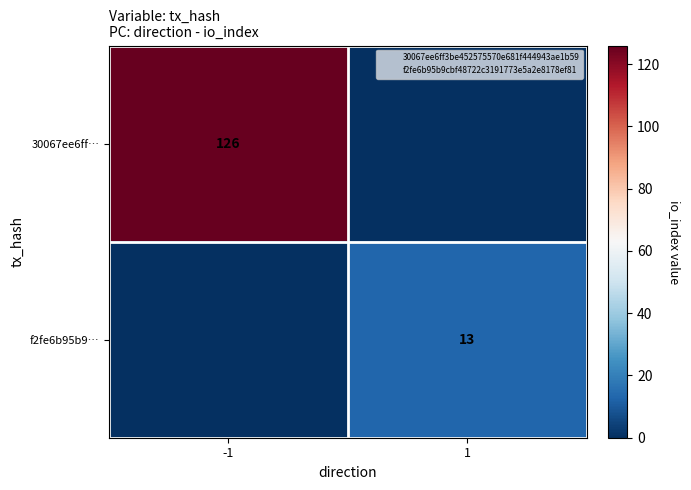

Which category has the highest value across all series?

-1